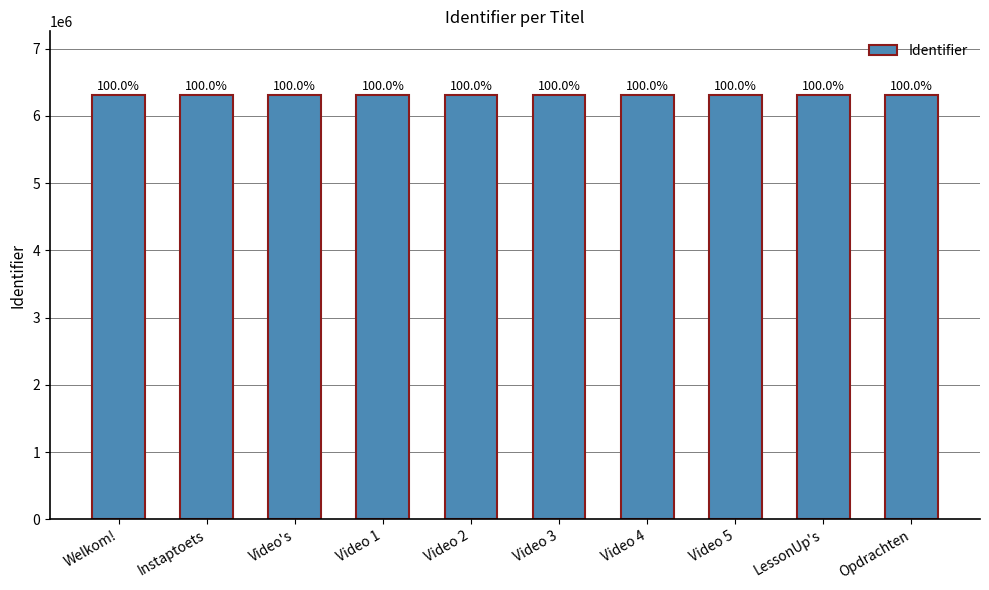

What is the label of the 3rd bar from the right?

Video 5